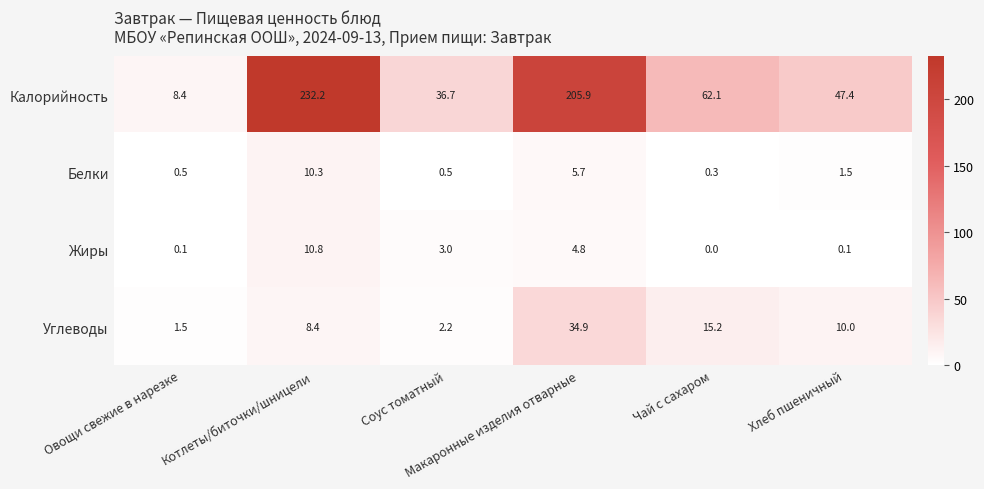

Rank the series by their maximum value, from lowest to highest.

Белки, Жиры, Углеводы, Калорийность